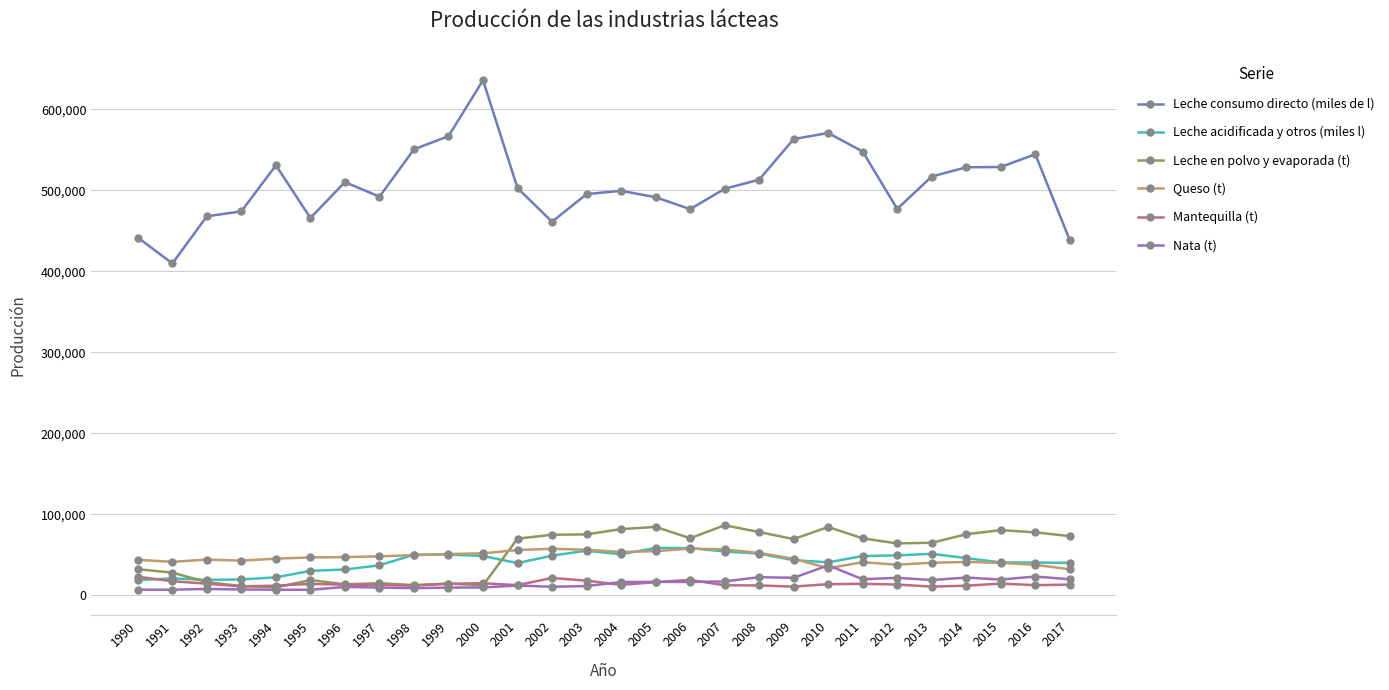

True or false: Leche consumo directo (miles de l) and Leche acidificada y otros (miles l) cross at least once.

False